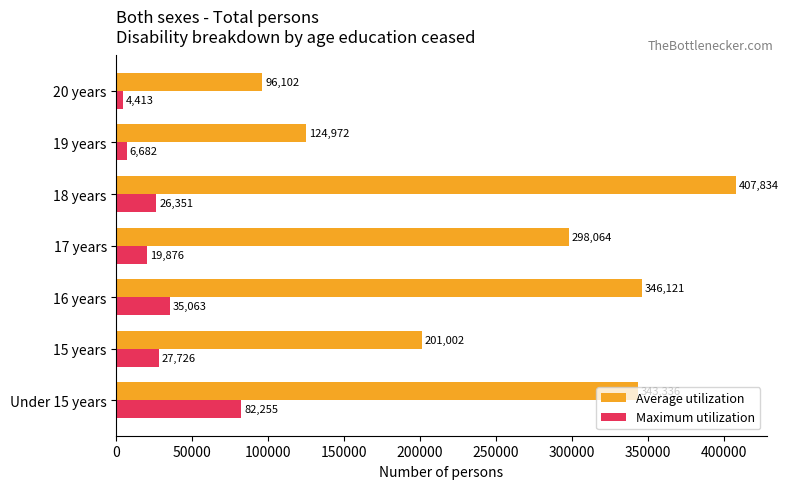

The Maximum utilization series shows 82255 at Under 15 years. True or false?

True